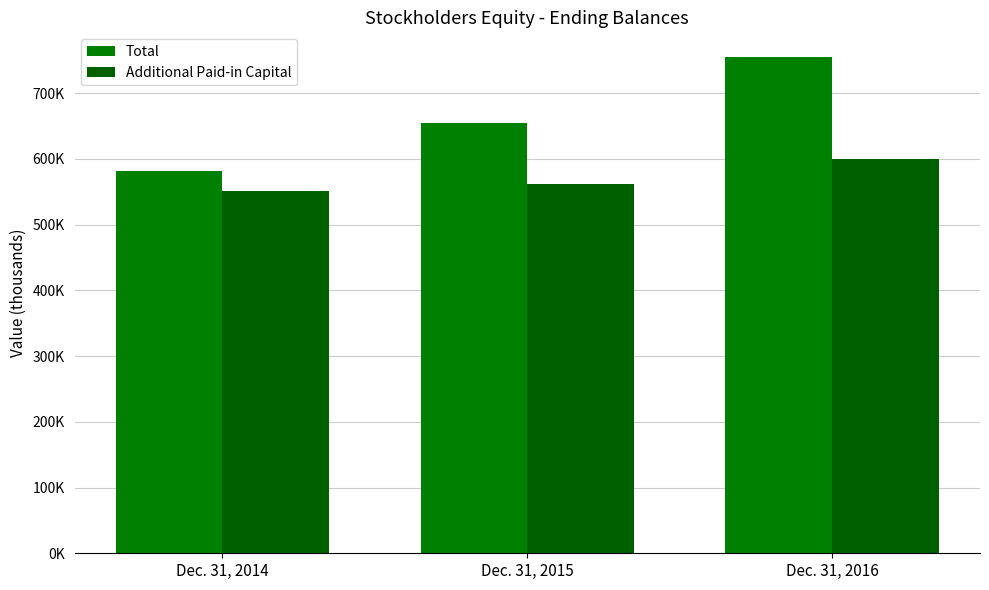

What is the total value across all series at Dec. 31, 2015?

1215779